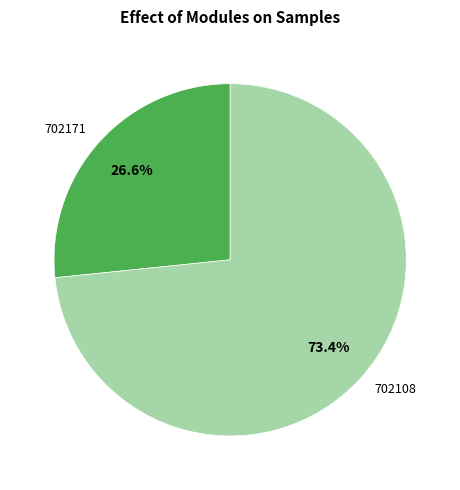

Do 702108 and 702171 together represent more than half of the pie?

Yes